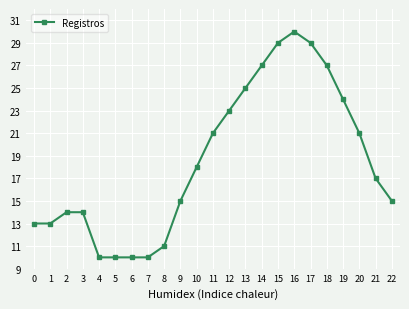

How many values are below 17?

11